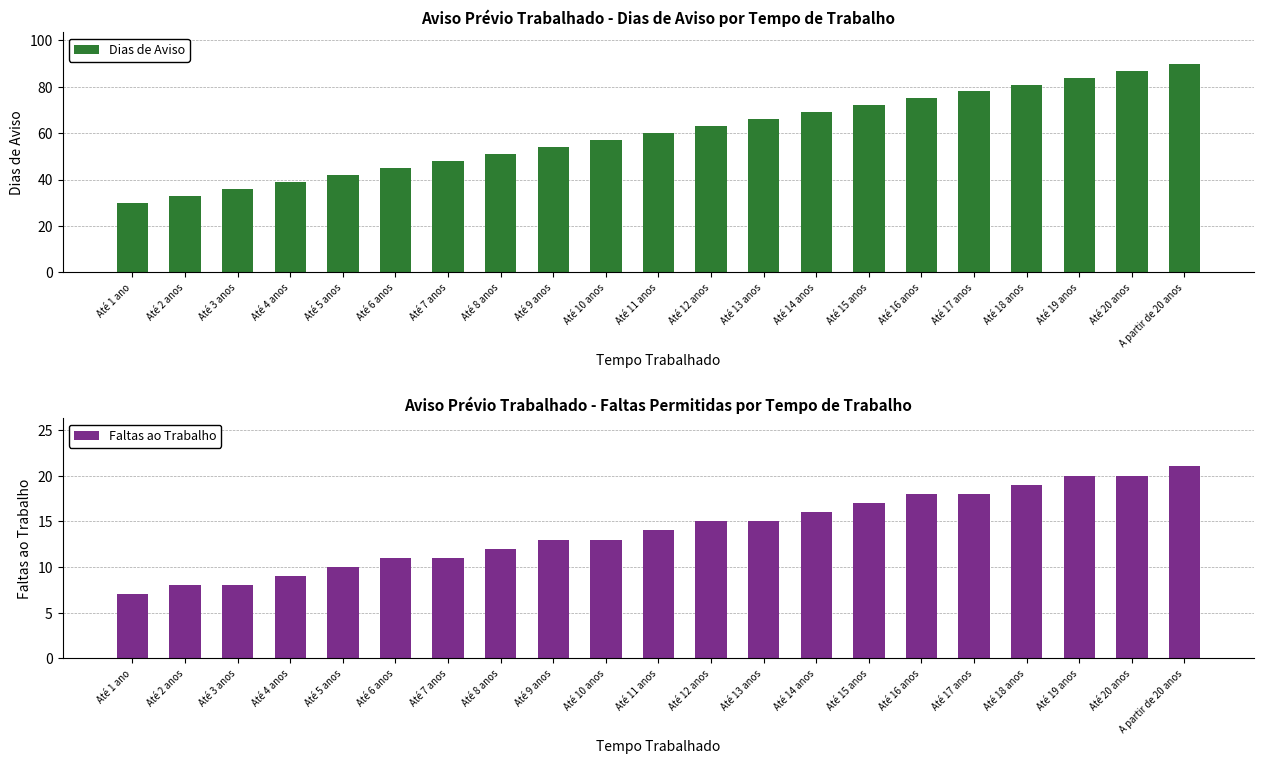

Is it true that Dias de Aviso equals 36 at Até 3 anos?

True